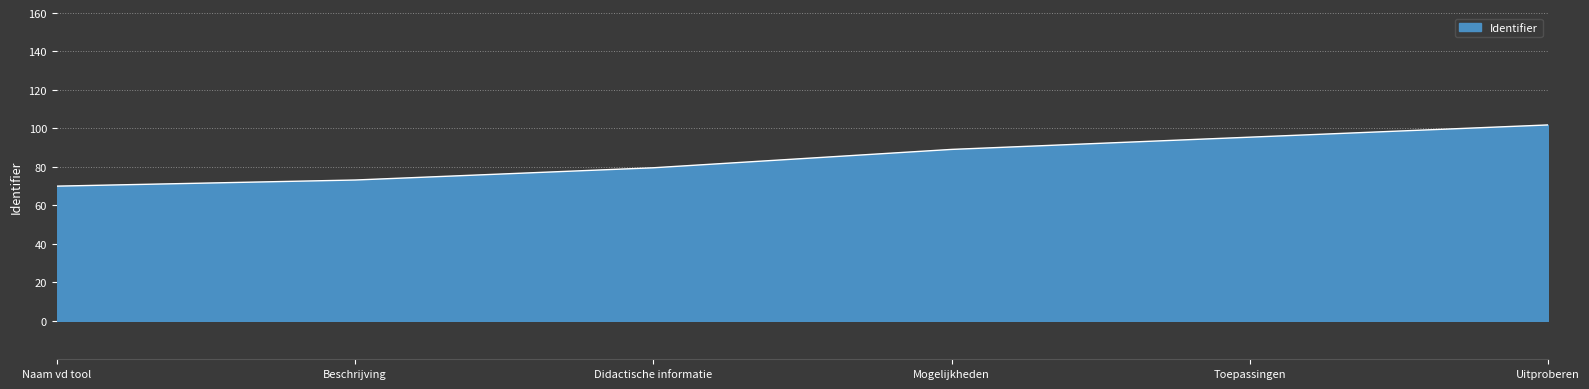

Is it true that the value at Naam vd tool is 70.0?

True